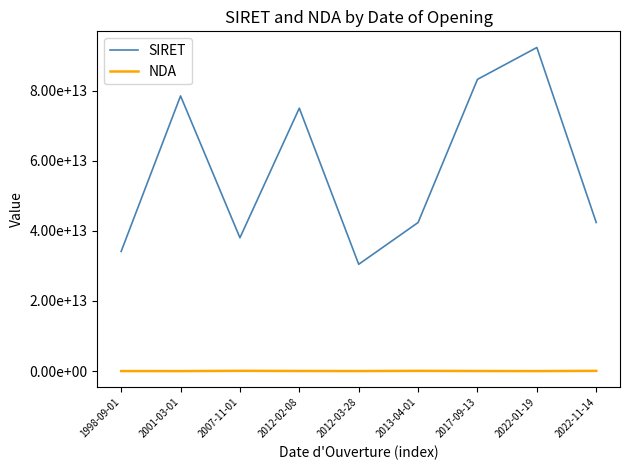

In NDA, how many points are lower than both neighbors (excluding endpoints)?

3